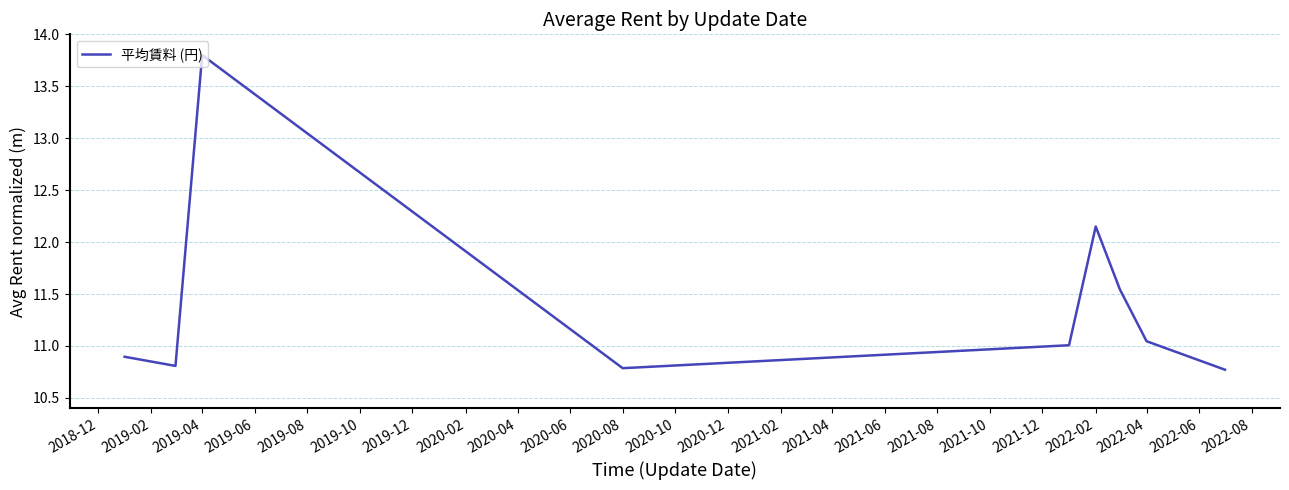

What is the difference between the second highest and minimum values?

1.4